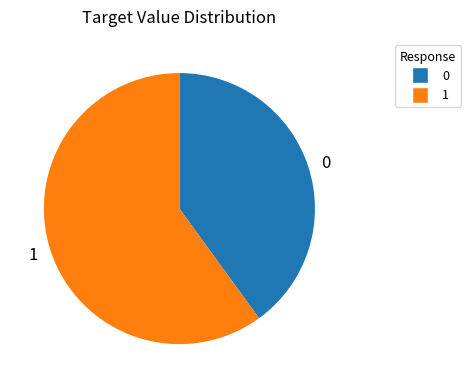

Approximately how many times larger is the value at 0 compared to 1?

0.7